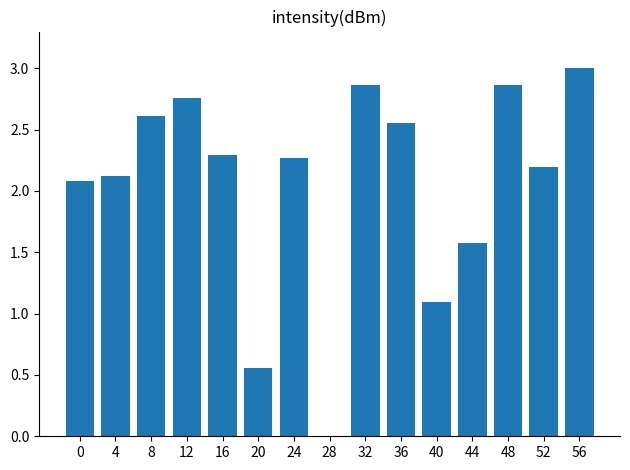

How many data points does each series have?

15